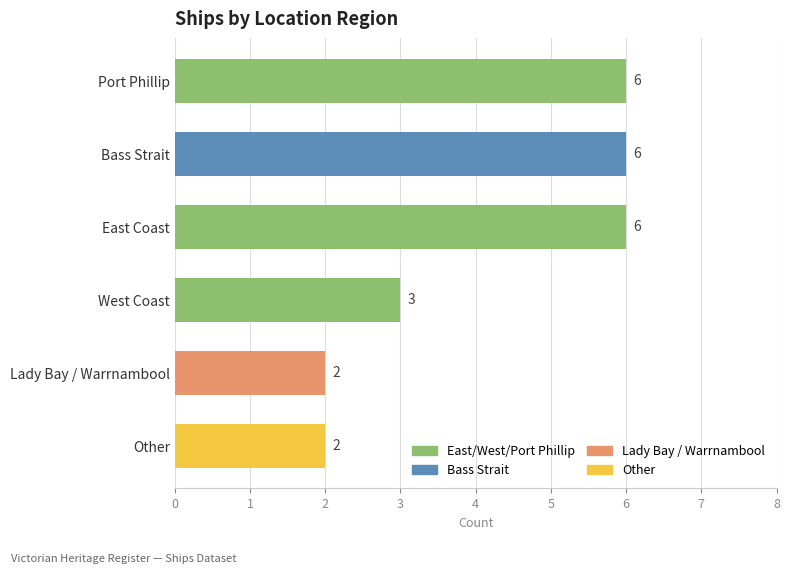

Where is the data nearest to the value 4?

West Coast